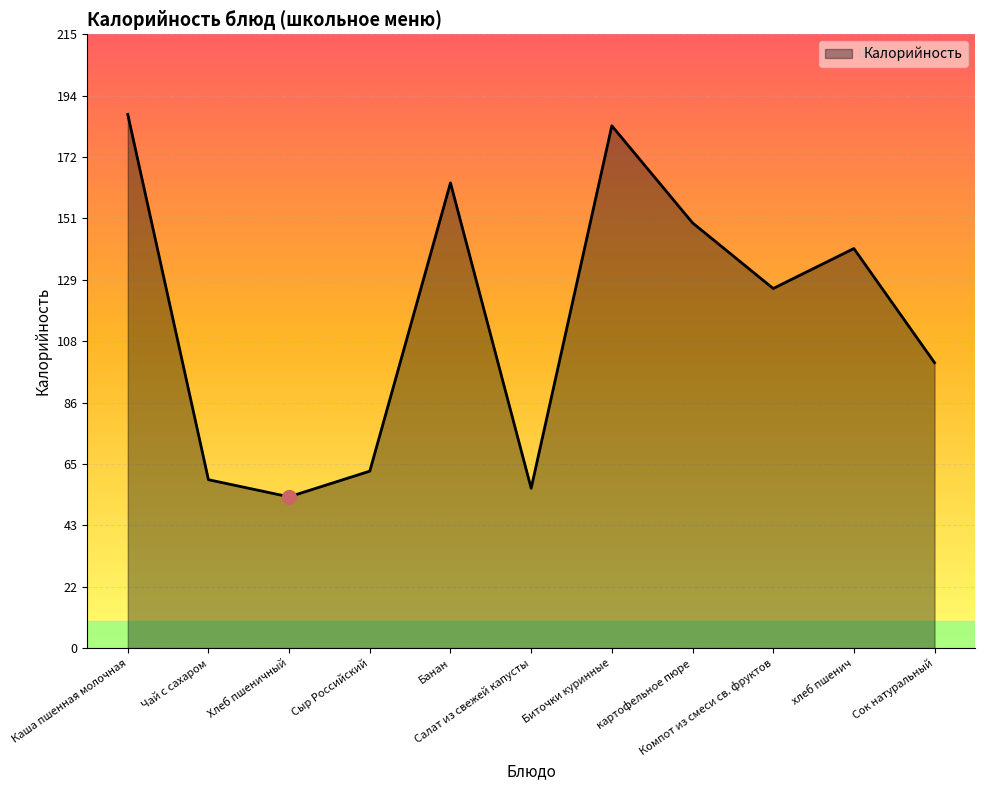

True or false: the data has more than 2 interior local peaks.

True